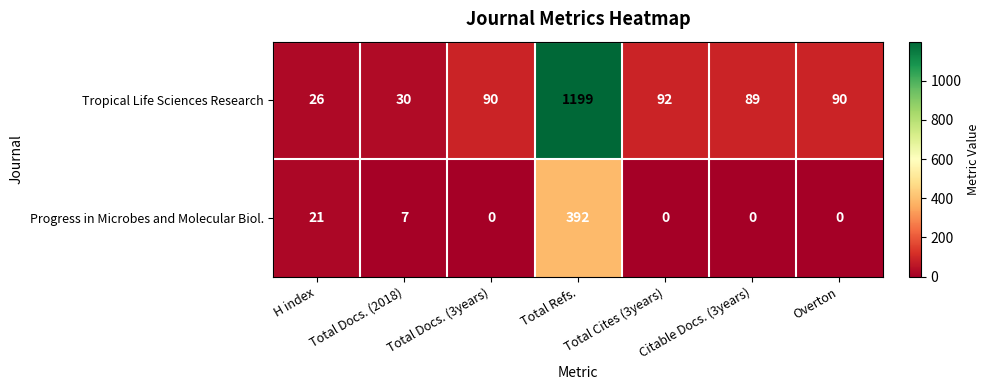

Which series has the widest spread of values?

Tropical Life Sciences Research